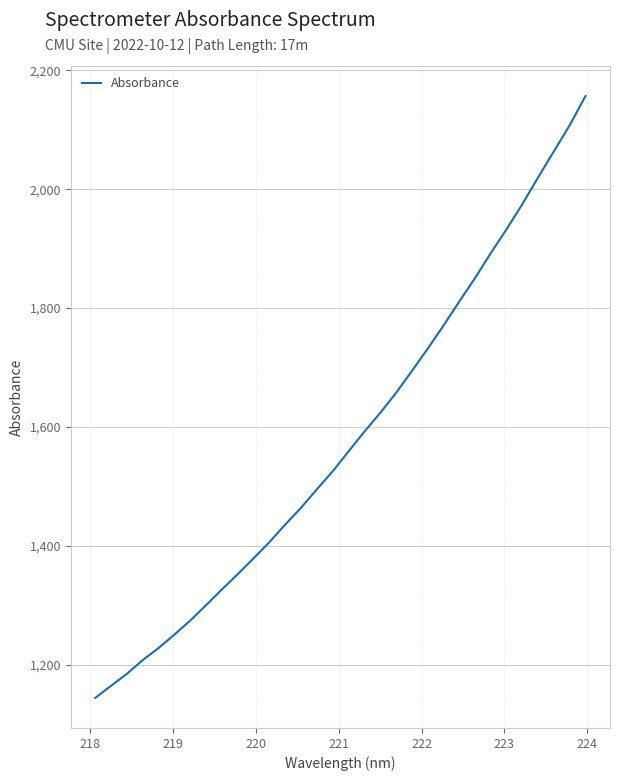

What is the smallest value displayed?

1144.0